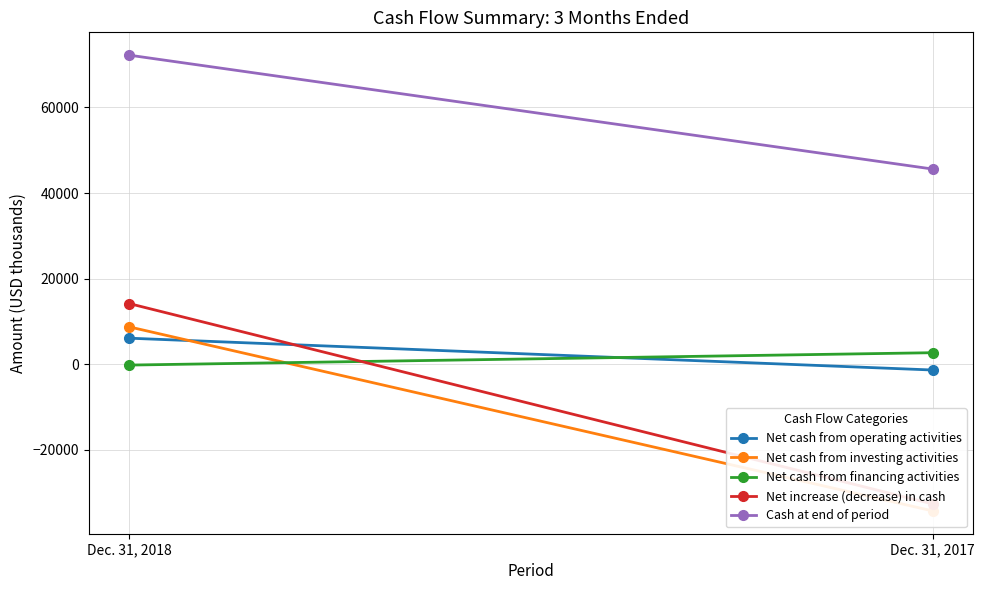

Count the Net cash from financing activities values in the range -174 to 2716.

2